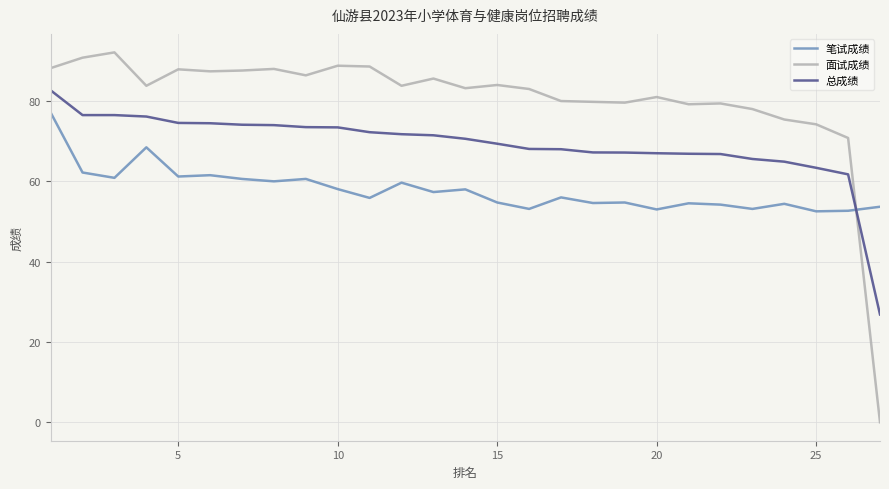

Rank the series by their maximum value, from lowest to highest.

笔试成绩, 总成绩, 面试成绩